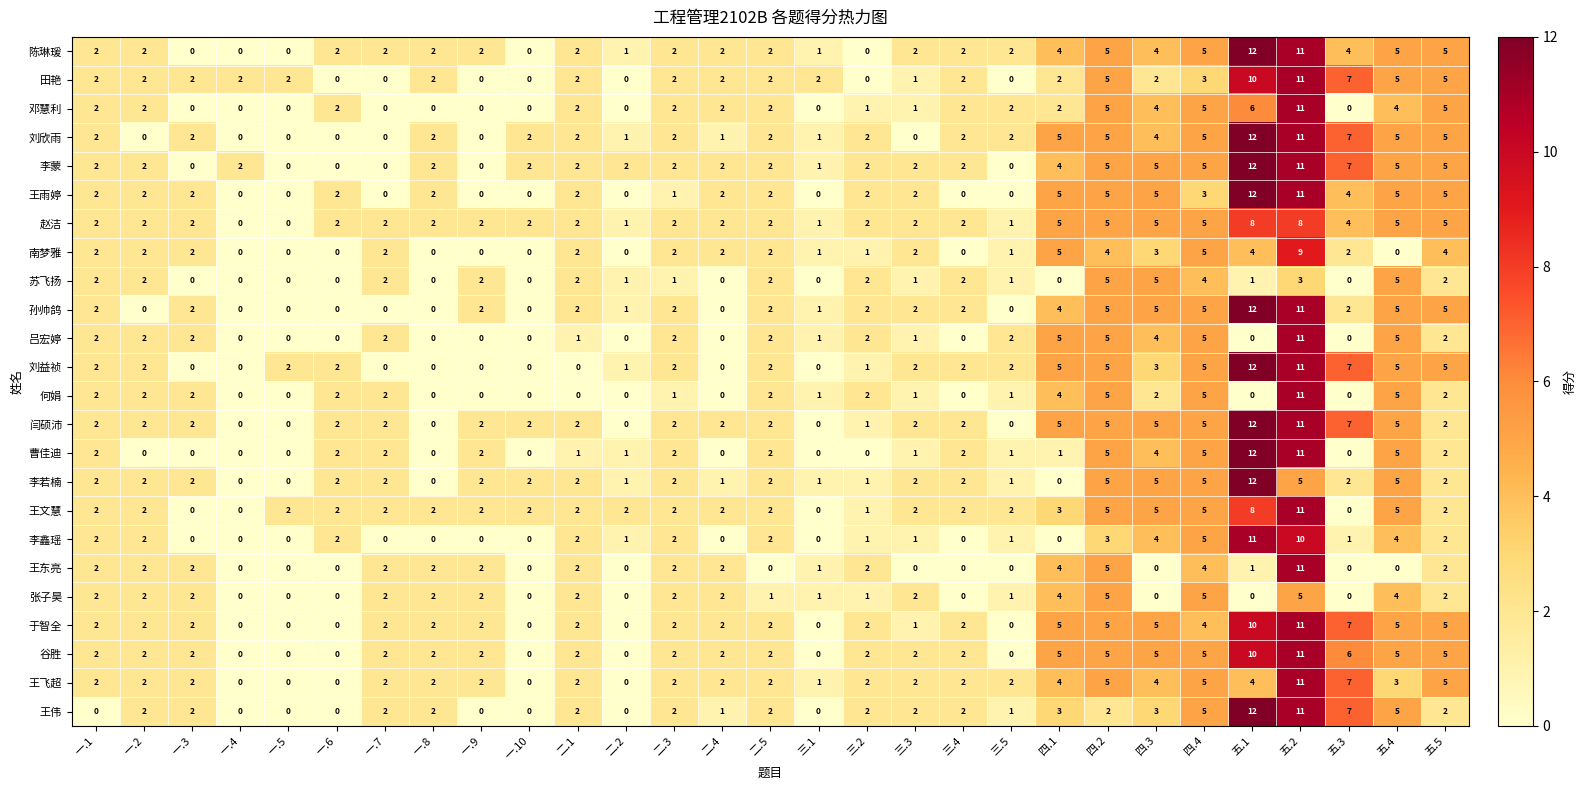

At how many categories does at least one series exceed 3?

9